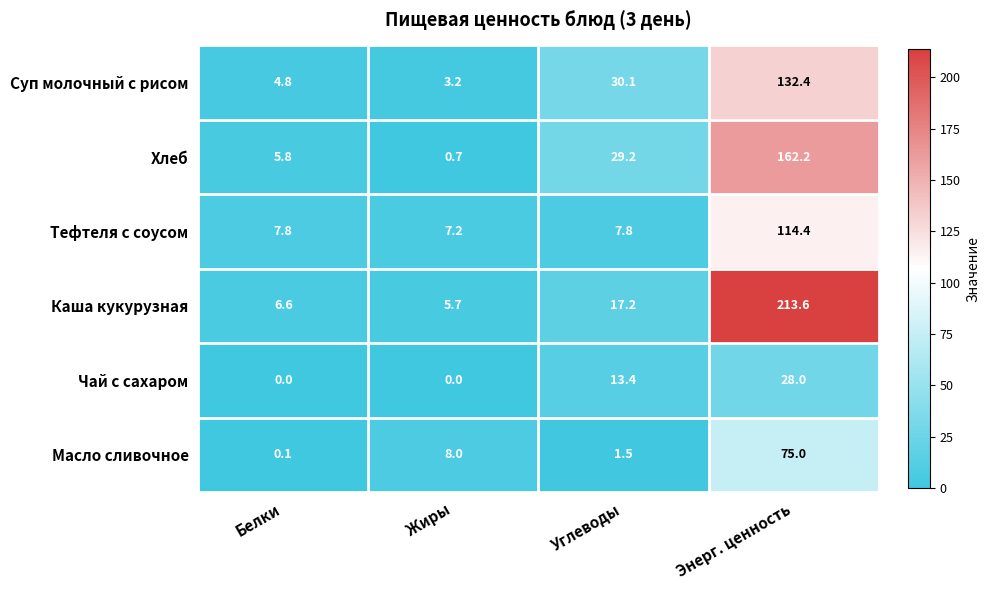

What is the greatest value displayed?

213.6